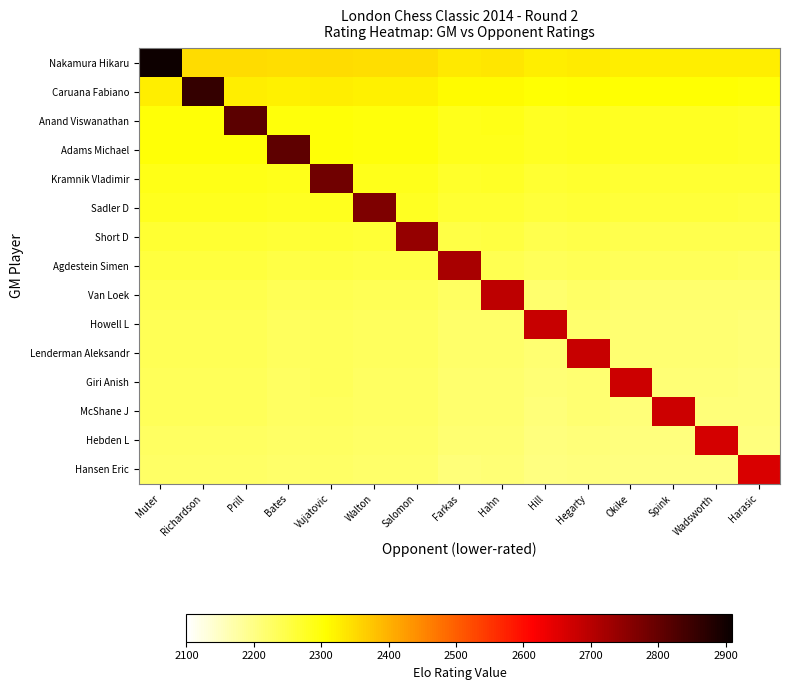

Reading left to right, extract all data points from this chart.

Nakamura Hikaru: Muter=2905.0	Richardson=2349.0	Prill=2349.0	Bates=2345.0	Vujatovic=2348.5	Walton=2345.0	Salomon=2345.0	Farkas=2334.0	Hahn=2335.0	Hill=2326.5	Hegarty=2330.0	Okike=2326.5	Spink=2326.5	Wadsworth=2326.5	Harasic=2325.0
Caruana Fabiano: Muter=2325.5	Richardson=2858.0	Prill=2325.5	Bates=2321.5	Vujatovic=2325.0	Walton=2321.5	Salomon=2321.5	Farkas=2310.5	Hahn=2311.5	Hill=2303.0	Hegarty=2306.5	Okike=2303.0	Spink=2303.0	Wadsworth=2303.0	Harasic=2301.5
Anand Viswanathan: Muter=2301.0	Richardson=2301.0	Prill=2809.0	Bates=2297.0	Vujatovic=2300.5	Walton=2297.0	Salomon=2297.0	Farkas=2286.0	Hahn=2287.0	Hill=2278.5	Hegarty=2282.0	Okike=2278.5	Spink=2278.5	Wadsworth=2278.5	Harasic=2277.0
Adams Michael: Muter=2300.5	Richardson=2300.5	Prill=2300.5	Bates=2808.0	Vujatovic=2300.0	Walton=2296.5	Salomon=2296.5	Farkas=2285.5	Hahn=2286.5	Hill=2278.0	Hegarty=2281.5	Okike=2278.0	Spink=2278.0	Wadsworth=2278.0	Harasic=2276.5
Kramnik Vladimir: Muter=2289.0	Richardson=2289.0	Prill=2289.0	Bates=2285.0	Vujatovic=2785.0	Walton=2285.0	Salomon=2285.0	Farkas=2274.0	Hahn=2275.0	Hill=2266.5	Hegarty=2270.0	Okike=2266.5	Spink=2266.5	Wadsworth=2266.5	Harasic=2265.0
Sadler D: Muter=2281.5	Richardson=2281.5	Prill=2281.5	Bates=2277.5	Vujatovic=2281.0	Walton=2770.0	Salomon=2277.5	Farkas=2266.5	Hahn=2267.5	Hill=2259.0	Hegarty=2262.5	Okike=2259.0	Spink=2259.0	Wadsworth=2259.0	Harasic=2257.5
Short D: Muter=2266.5	Richardson=2266.5	Prill=2266.5	Bates=2262.5	Vujatovic=2266.0	Walton=2262.5	Salomon=2740.0	Farkas=2251.5	Hahn=2252.5	Hill=2244.0	Hegarty=2247.5	Okike=2244.0	Spink=2244.0	Wadsworth=2244.0	Harasic=2242.5
Agdestein Simen: Muter=2255.5	Richardson=2255.5	Prill=2255.5	Bates=2251.5	Vujatovic=2255.0	Walton=2251.5	Salomon=2251.5	Farkas=2718.0	Hahn=2241.5	Hill=2233.0	Hegarty=2236.5	Okike=2233.0	Spink=2233.0	Wadsworth=2233.0	Harasic=2231.5
Van Loek: Muter=2242.5	Richardson=2242.5	Prill=2242.5	Bates=2238.5	Vujatovic=2242.0	Walton=2238.5	Salomon=2238.5	Farkas=2227.5	Hahn=2692.0	Hill=2220.0	Hegarty=2223.5	Okike=2220.0	Spink=2220.0	Wadsworth=2220.0	Harasic=2218.5
Howell L: Muter=2236.5	Richardson=2236.5	Prill=2236.5	Bates=2232.5	Vujatovic=2236.0	Walton=2232.5	Salomon=2232.5	Farkas=2221.5	Hahn=2222.5	Hill=2680.0	Hegarty=2217.5	Okike=2214.0	Spink=2214.0	Wadsworth=2214.0	Harasic=2212.5
Lenderman Aleksandr: Muter=2236.5	Richardson=2236.5	Prill=2236.5	Bates=2232.5	Vujatovic=2236.0	Walton=2232.5	Salomon=2232.5	Farkas=2221.5	Hahn=2222.5	Hill=2214.0	Hegarty=2680.0	Okike=2214.0	Spink=2214.0	Wadsworth=2214.0	Harasic=2212.5
Giri Anish: Muter=2233.5	Richardson=2233.5	Prill=2233.5	Bates=2229.5	Vujatovic=2233.0	Walton=2229.5	Salomon=2229.5	Farkas=2218.5	Hahn=2219.5	Hill=2211.0	Hegarty=2214.5	Okike=2674.0	Spink=2211.0	Wadsworth=2211.0	Harasic=2209.5
McShane J: Muter=2233.0	Richardson=2233.0	Prill=2233.0	Bates=2229.0	Vujatovic=2232.5	Walton=2229.0	Salomon=2229.0	Farkas=2218.0	Hahn=2219.0	Hill=2210.5	Hegarty=2214.0	Okike=2210.5	Spink=2673.0	Wadsworth=2210.5	Harasic=2209.0
Hebden L: Muter=2229.0	Richardson=2229.0	Prill=2229.0	Bates=2225.0	Vujatovic=2228.5	Walton=2225.0	Salomon=2225.0	Farkas=2214.0	Hahn=2215.0	Hill=2206.5	Hegarty=2210.0	Okike=2206.5	Spink=2206.5	Wadsworth=2665.0	Harasic=2205.0
Hansen Eric: Muter=2225.5	Richardson=2225.5	Prill=2225.5	Bates=2221.5	Vujatovic=2225.0	Walton=2221.5	Salomon=2221.5	Farkas=2210.5	Hahn=2211.5	Hill=2203.0	Hegarty=2206.5	Okike=2203.0	Spink=2203.0	Wadsworth=2203.0	Harasic=2658.0